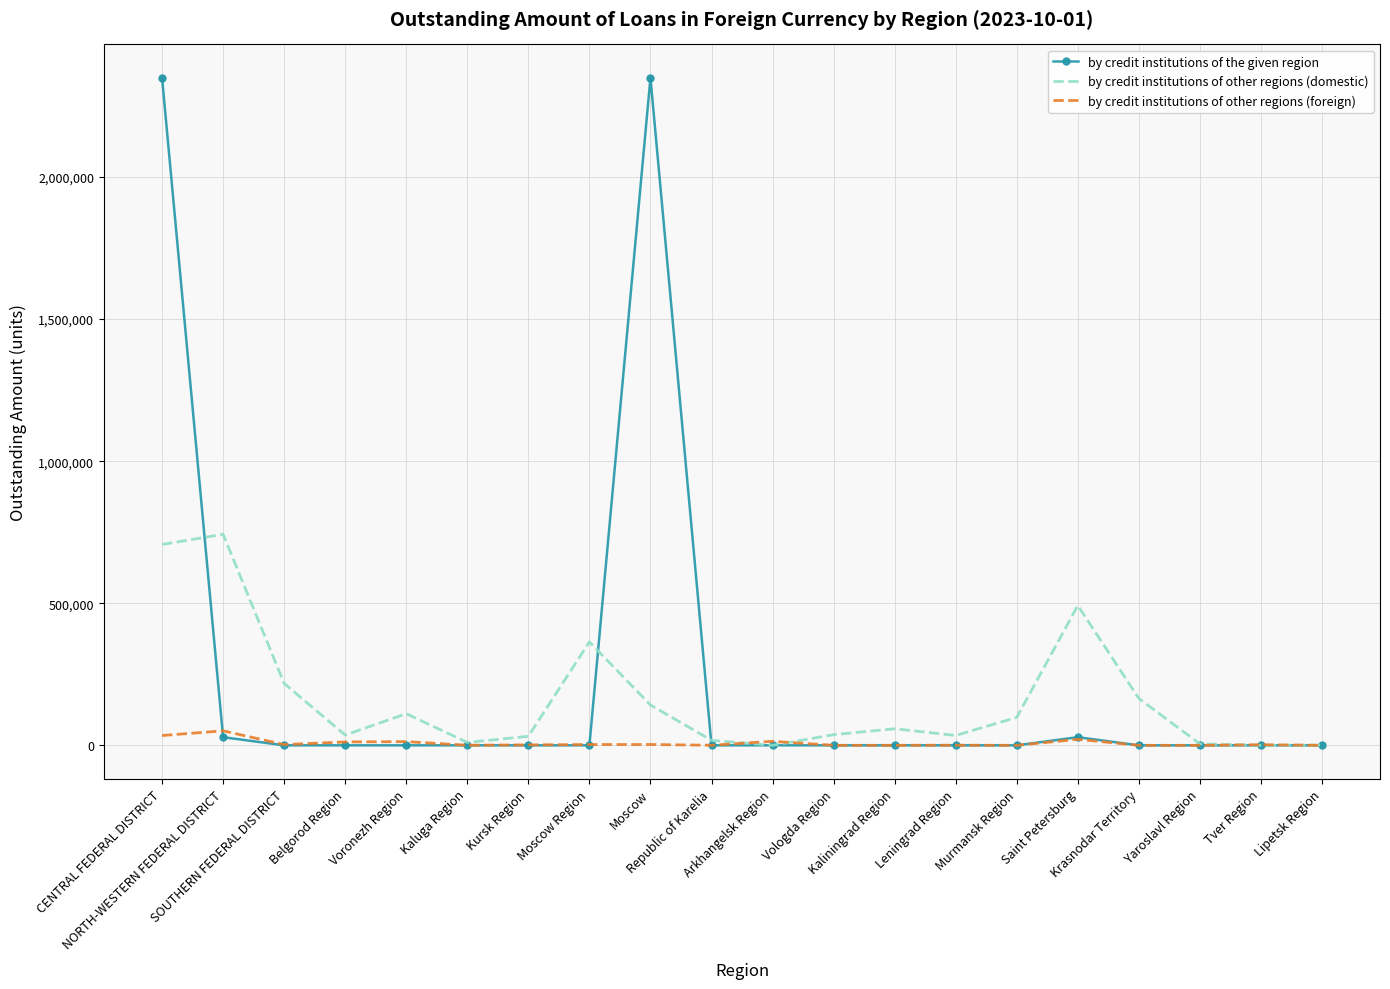

List the series in order of their overall mean, highest first.

by credit institutions of the given region, by credit institutions of other regions (domestic), by credit institutions of other regions (foreign)